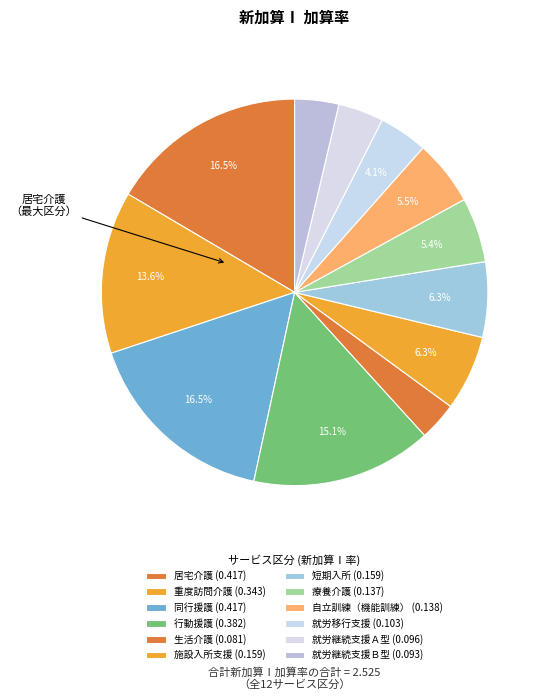

Which slice is the smallest?

生活介護